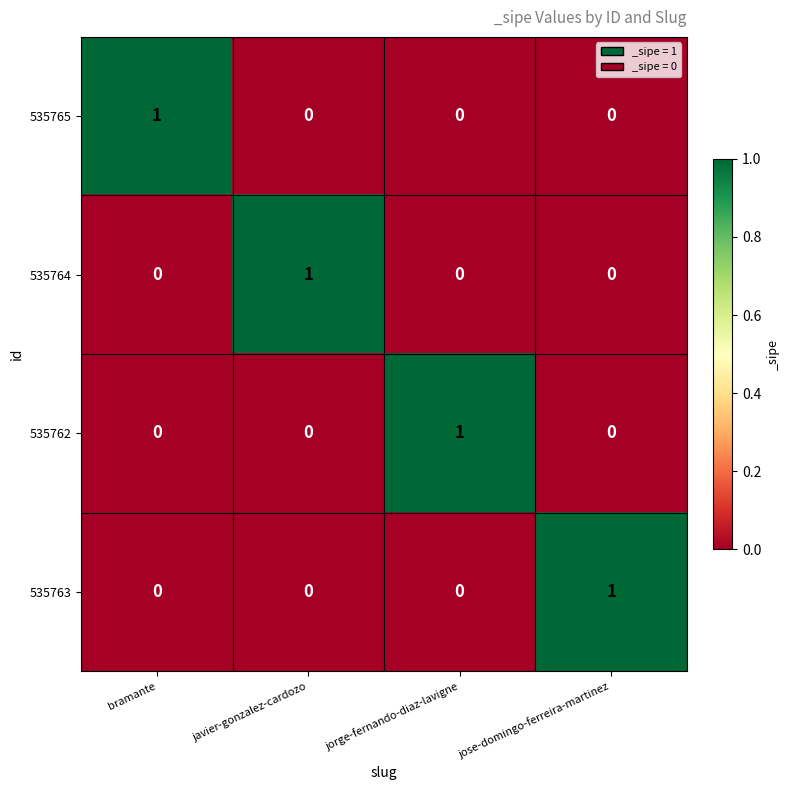

True or false: 535764 has a value of 0 at jorge-fernando-diaz-lavigne.

True